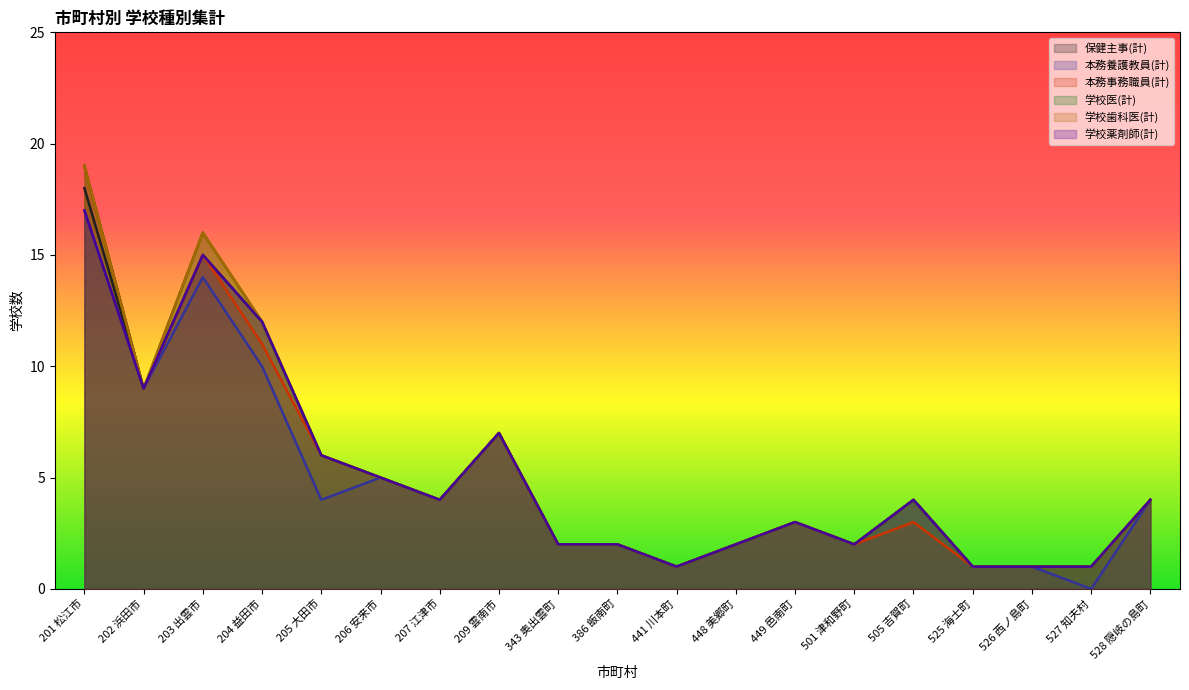

At which label is 本務事務職員(計) closest to 10?

202 浜田市